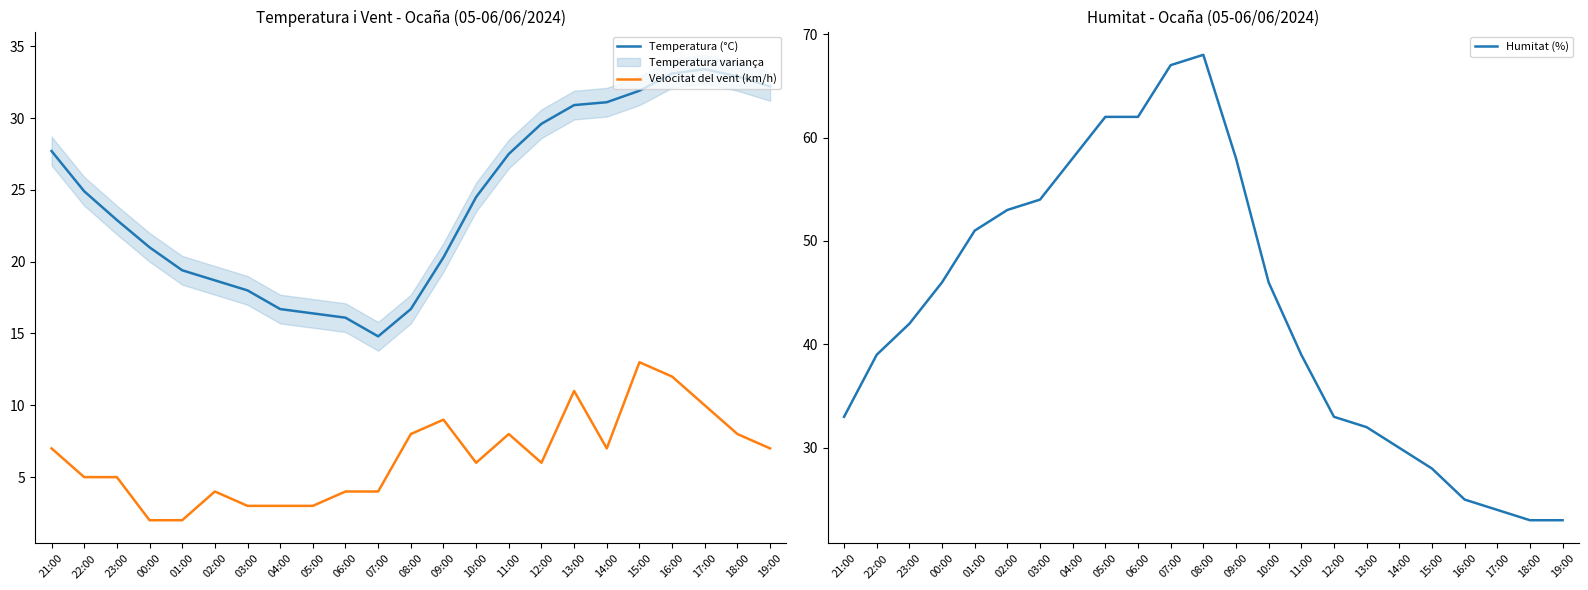

What is the average value of the Humitat (%) series?

43